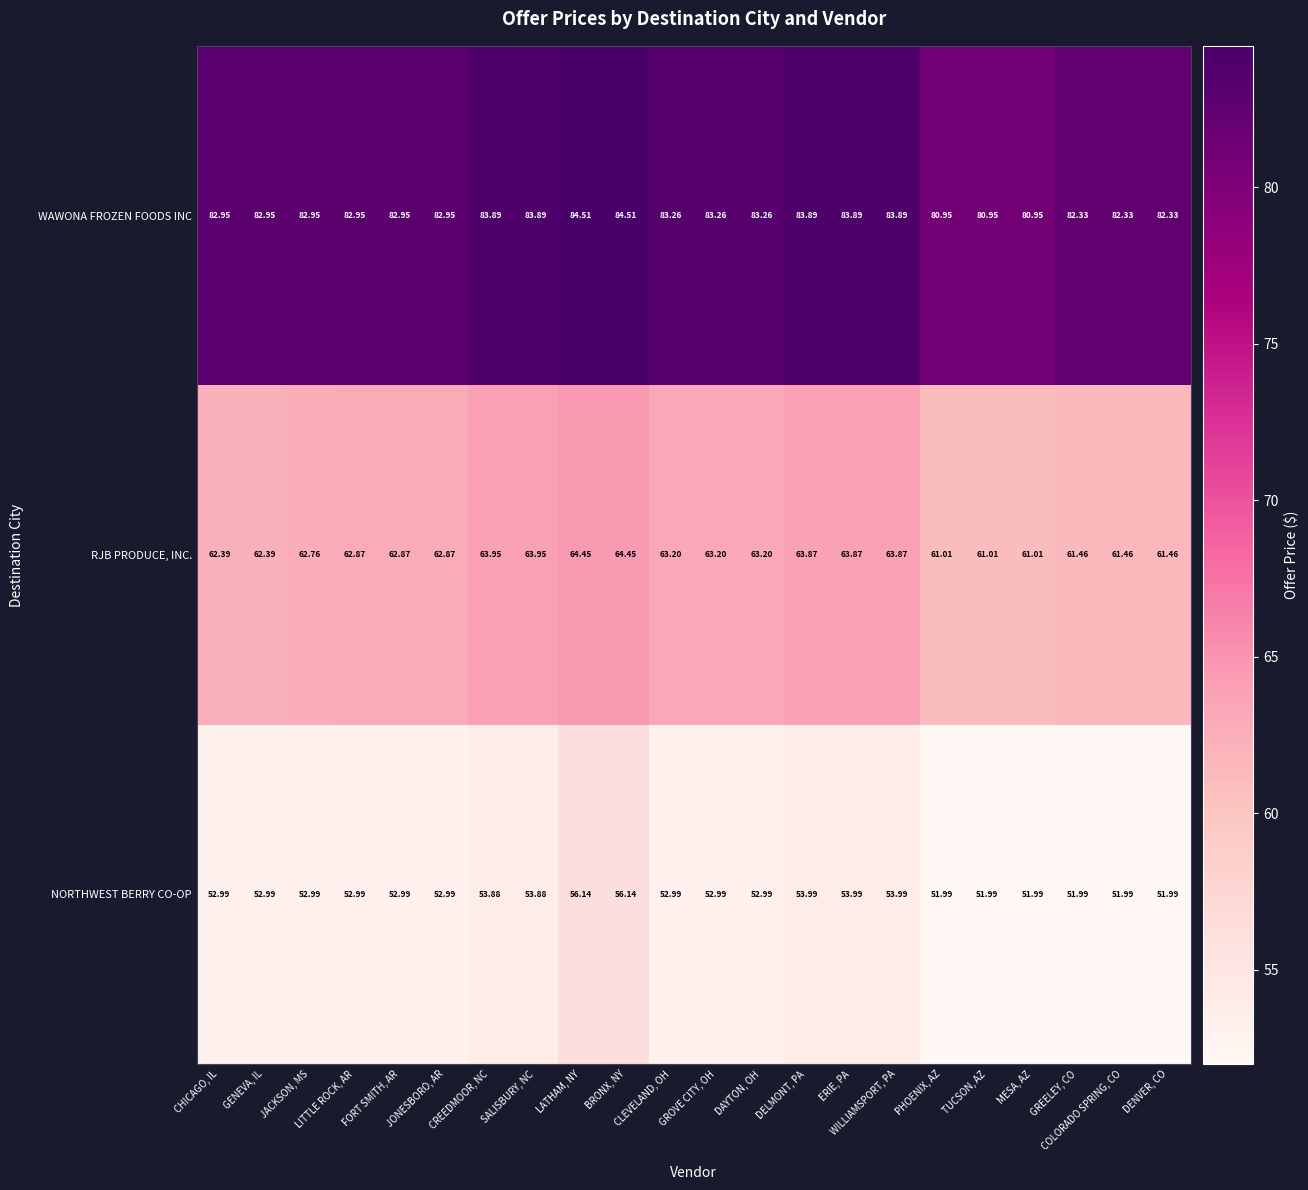

Between GROVE CITY, OH and DELMONT, PA, which series saw the biggest shift?

NORTHWEST BERRY CO-OP